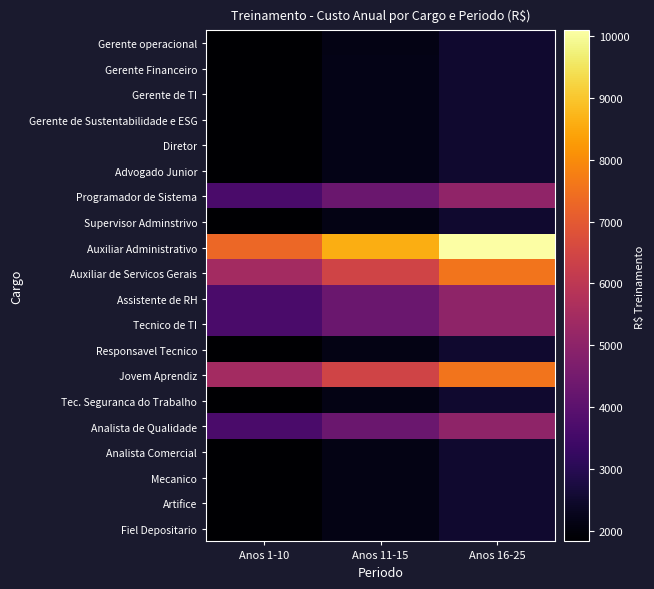

Count the number of data series in this chart.

20